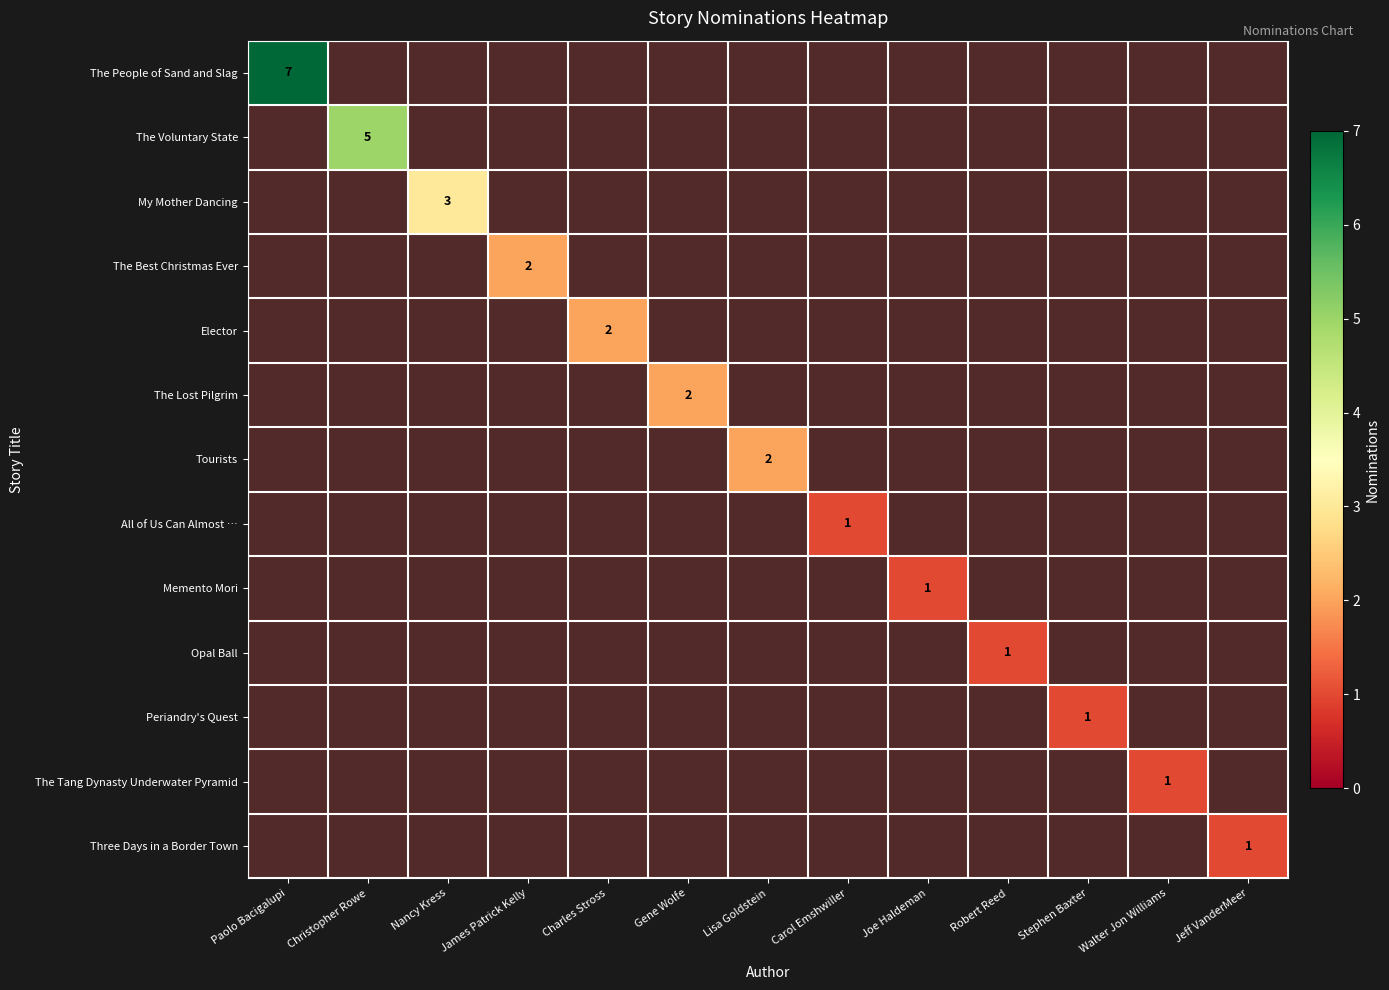

What is the smallest value displayed?

1.0